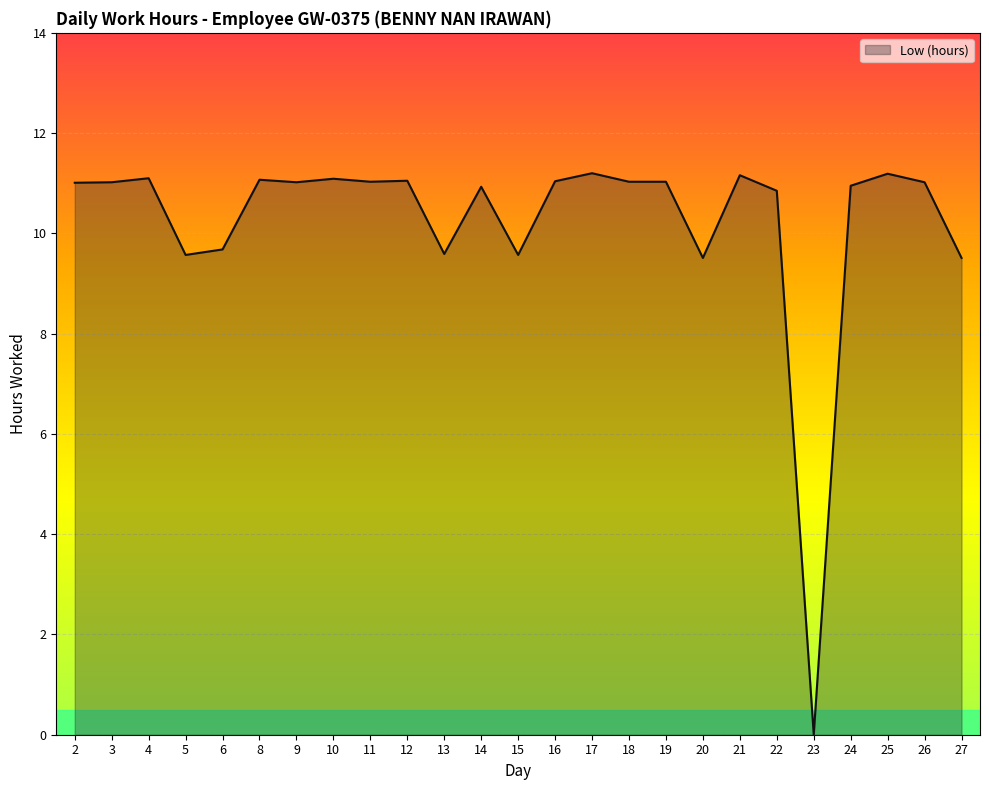

What is the difference between the maximum and minimum values?

11.2